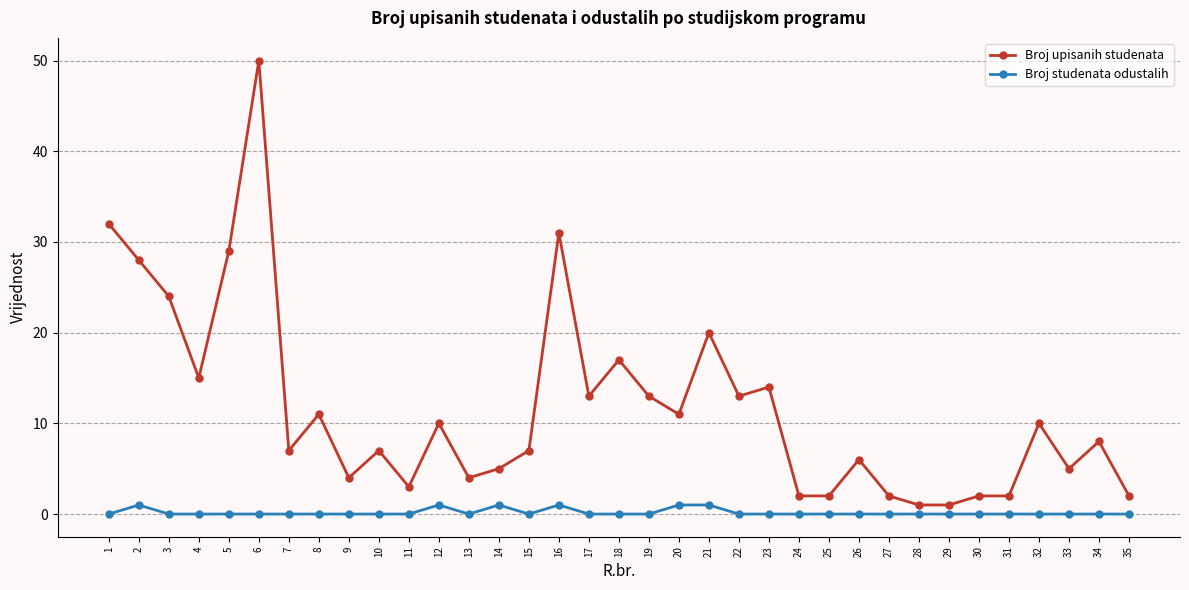

Is it true that Broj upisanih studenata equals 13 at 19?

True